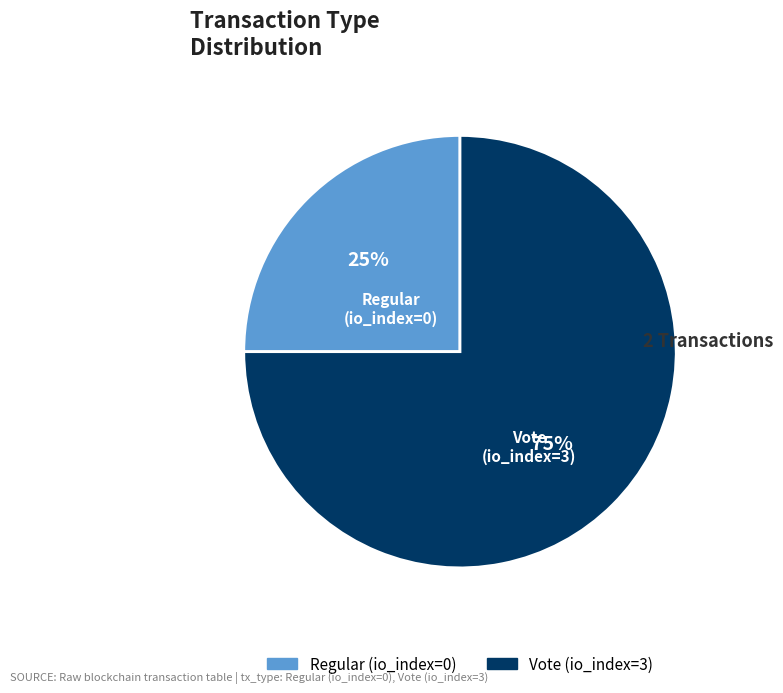

To the nearest percent, what portion does Vote (io_index=3) represent?

75%